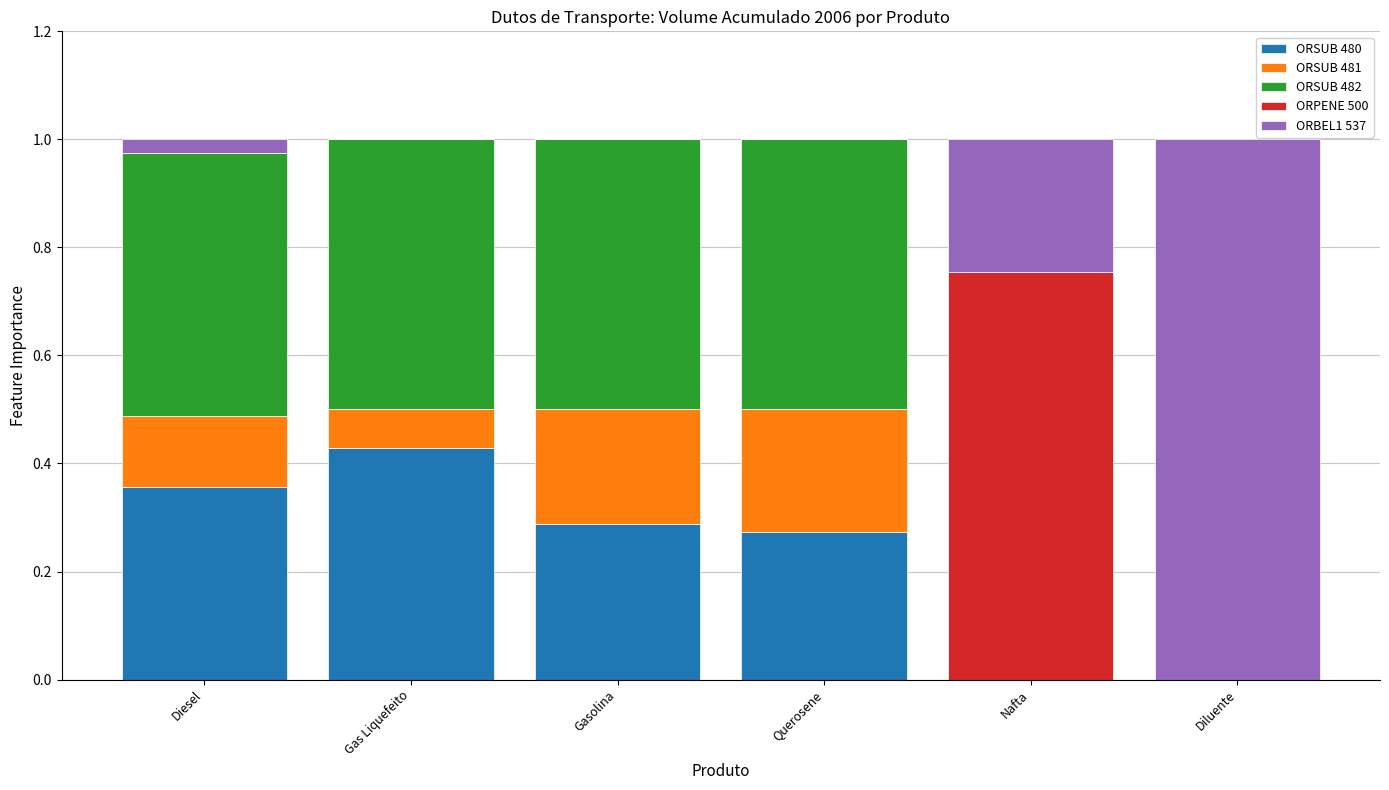

What is the total value across all series at Diluente?

1.0